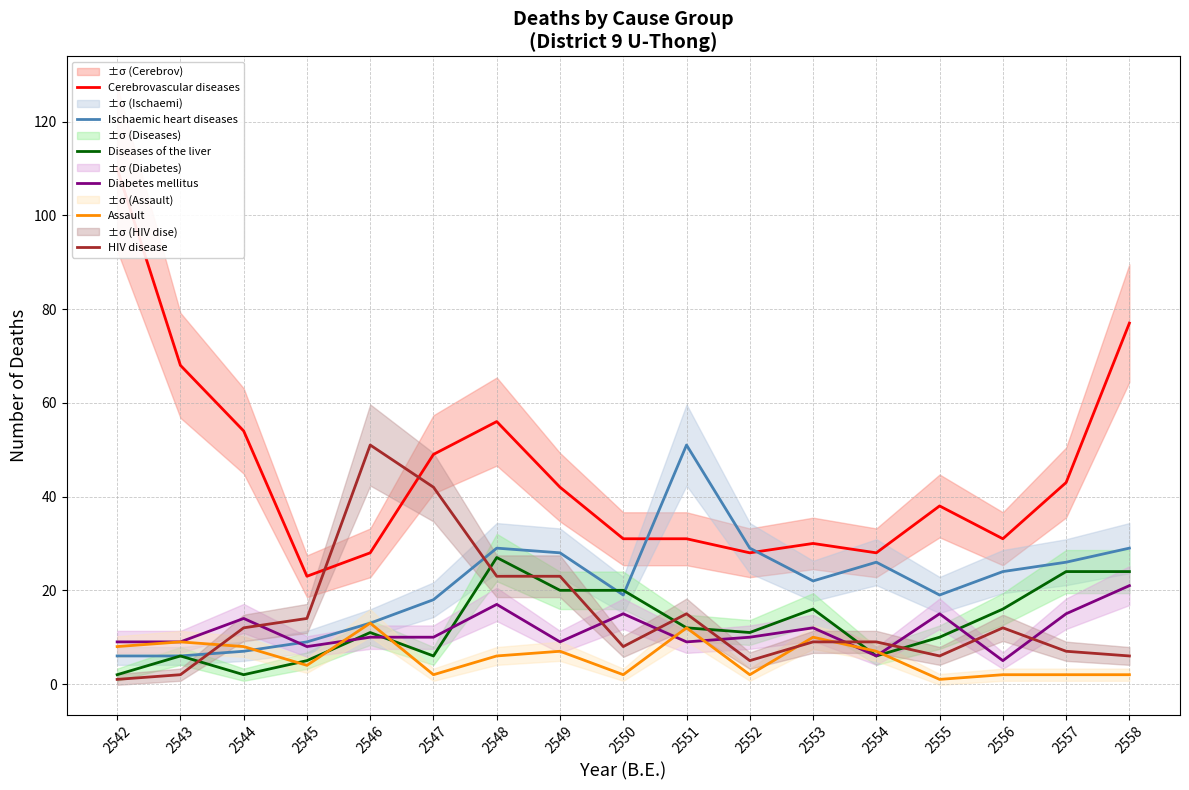

What is the difference between the highest and lowest values at 2546?

41